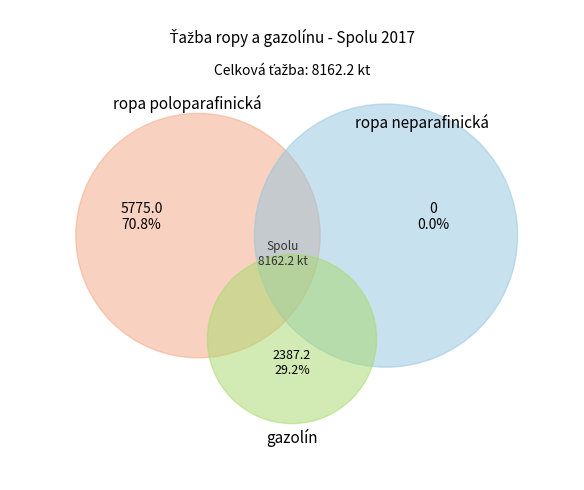

To the nearest percent, what is the difference between the largest and smallest slice percentages?

71%